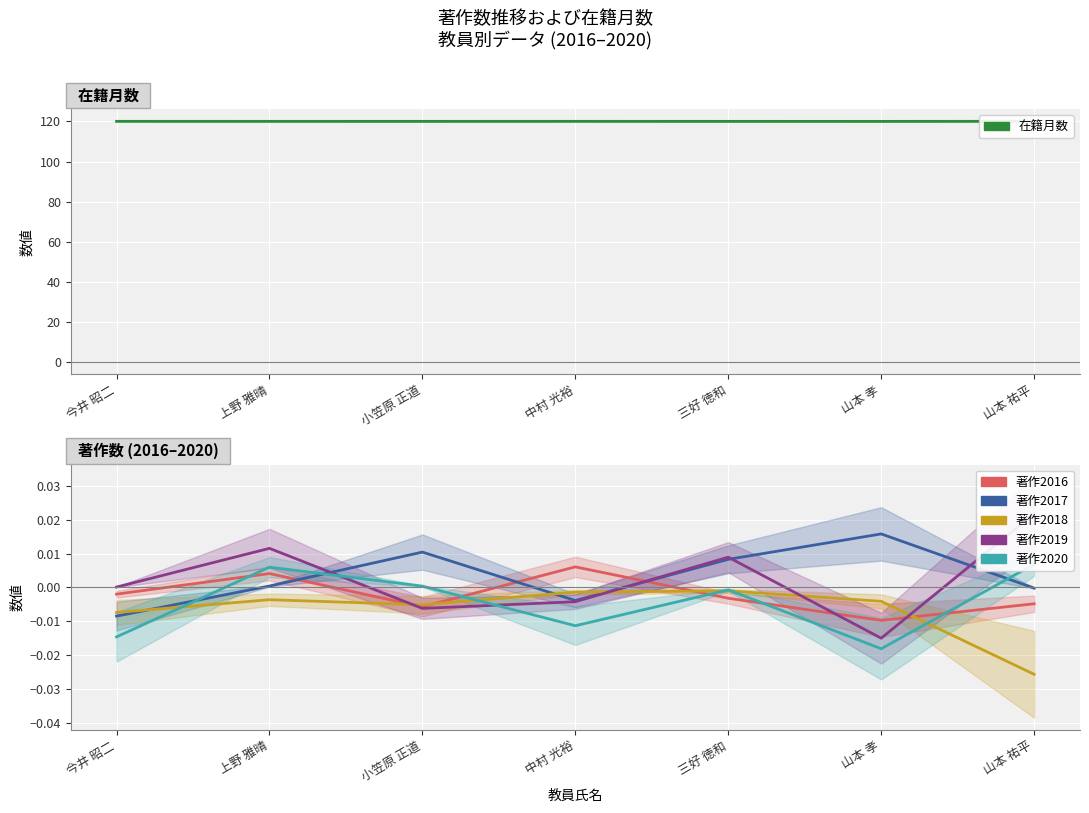

Reading left to right, transcribe all the data shown in this chart.

在籍月数: 今井 昭二=120.0	上野 雅晴=120.0	小笠原 正道=120.0	中村 光裕=120.0	三好 徳和=120.0	山本 孝=120.0	山本 祐平=120.0
著作2016: 今井 昭二=-0.0	上野 雅晴=0.0	小笠原 正道=-0.0	中村 光裕=0.0	三好 徳和=-0.0	山本 孝=-0.0	山本 祐平=-0.0
著作2017: 今井 昭二=-0.0	上野 雅晴=0.0	小笠原 正道=0.0	中村 光裕=-0.0	三好 徳和=0.0	山本 孝=0.0	山本 祐平=-0.0
著作2018: 今井 昭二=-0.0	上野 雅晴=-0.0	小笠原 正道=-0.0	中村 光裕=-0.0	三好 徳和=-0.0	山本 孝=-0.0	山本 祐平=-0.0
著作2019: 今井 昭二=0.0	上野 雅晴=0.0	小笠原 正道=-0.0	中村 光裕=-0.0	三好 徳和=0.0	山本 孝=-0.0	山本 祐平=0.0
著作2020: 今井 昭二=-0.0	上野 雅晴=0.0	小笠原 正道=0.0	中村 光裕=-0.0	三好 徳和=-0.0	山本 孝=-0.0	山本 祐平=0.0